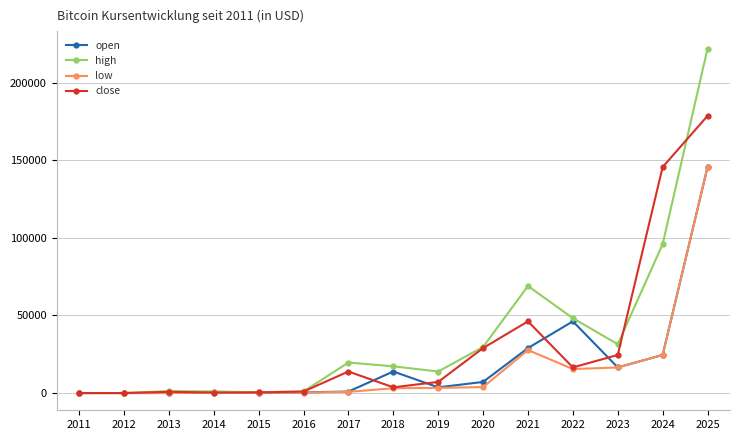

What is the value of the open point at the 10th from the left?

7168.0